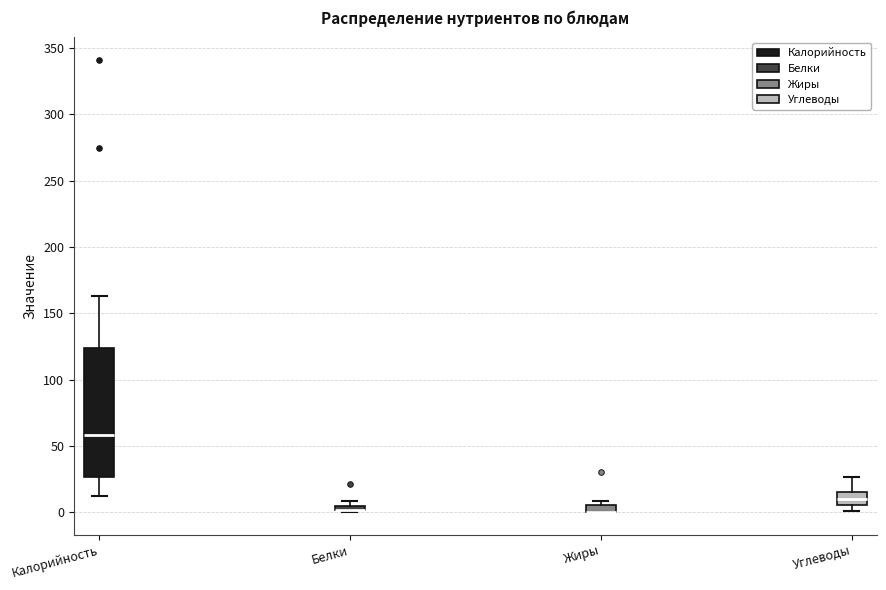

Where is the upper edge of the box for Калорийность on the y-axis? The values are not printed on the chart, so give them approximately, as read against the axis.

125